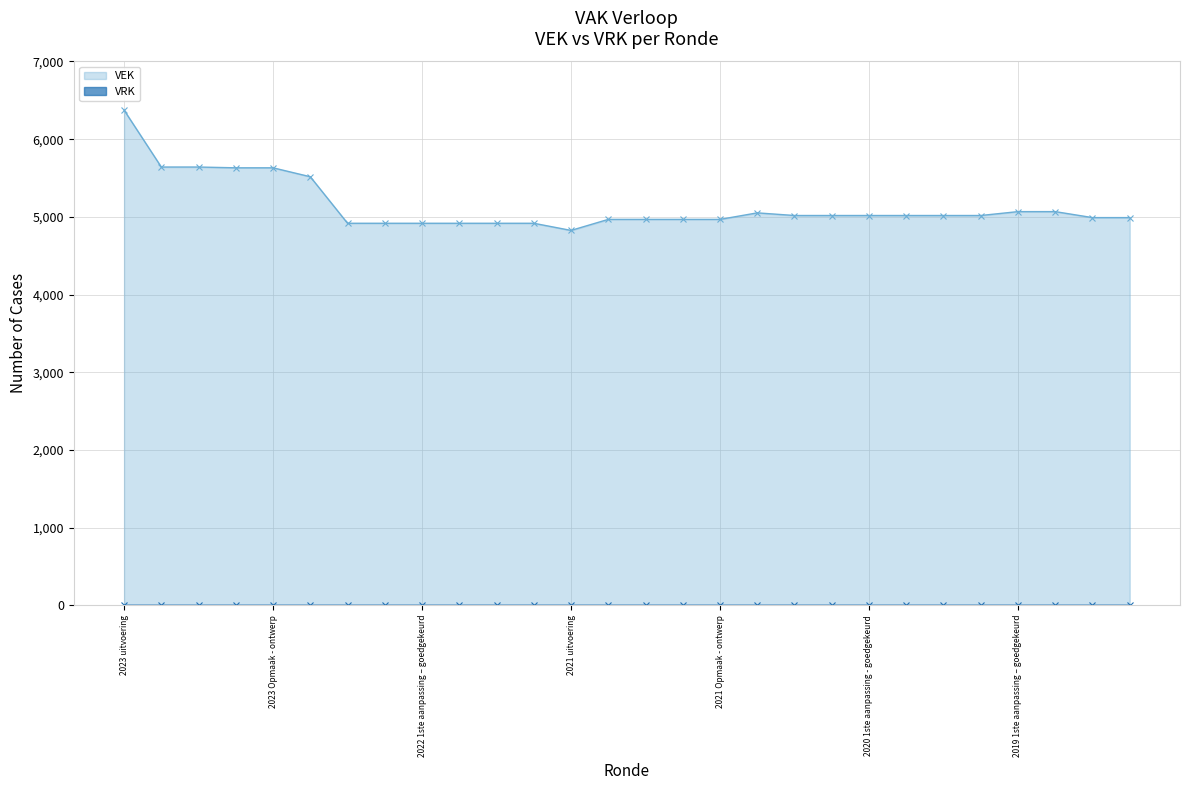

How many series are shown in this chart?

2